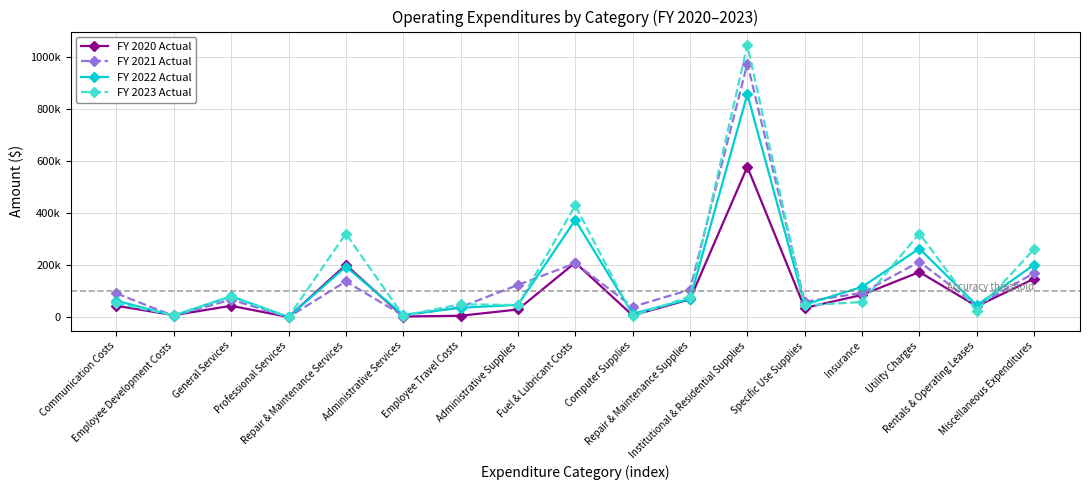

Which series has the largest range (max minus min)?

FY 2023 Actual